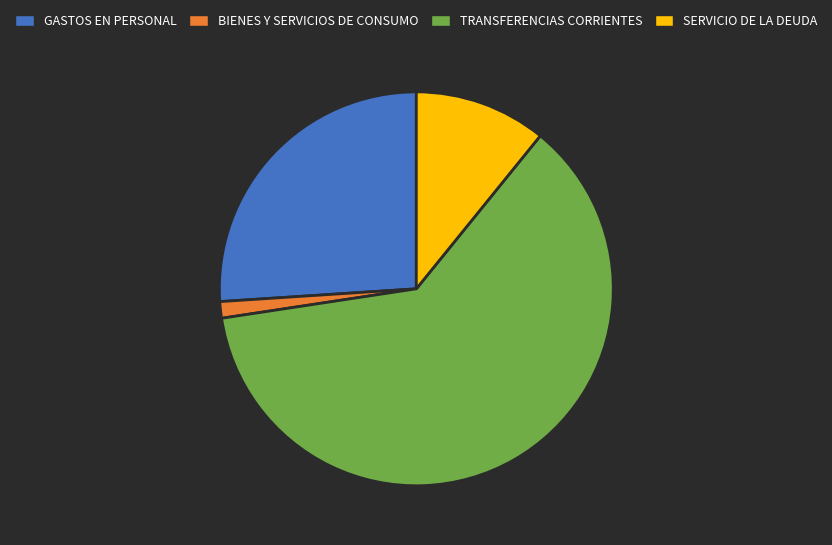

Is the sum of SERVICIO DE LA DEUDA and BIENES Y SERVICIOS DE CONSUMO greater than half?

No